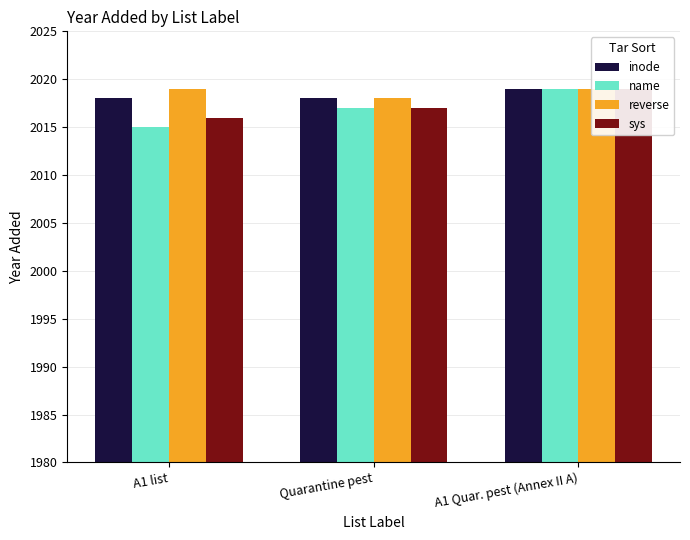

Which has a higher value, A1 list or Quarantine pest?

A1 list